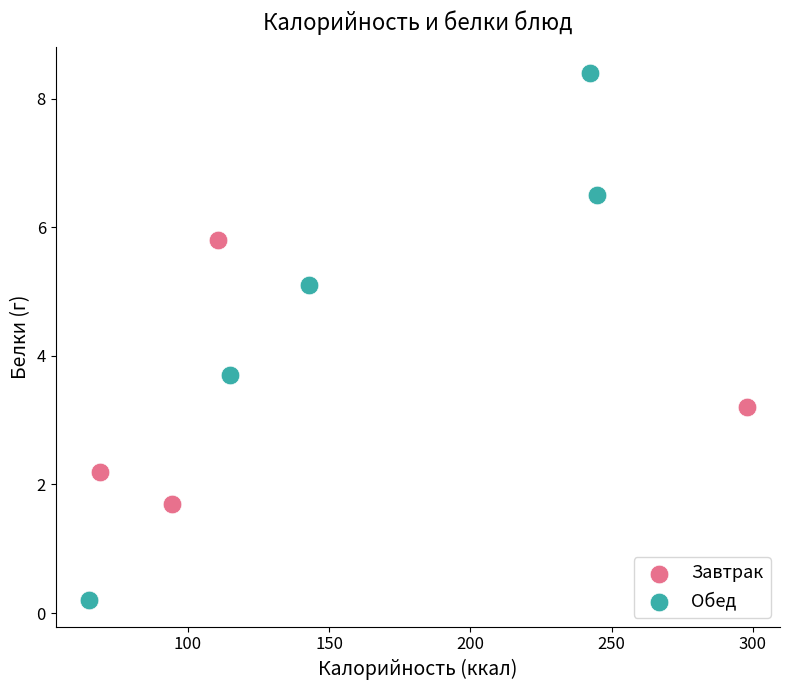

What are all the series names shown in the legend?

Завтрак, Обед